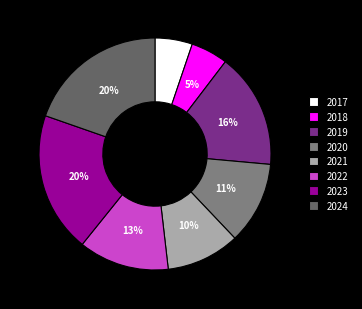

The 2019 slice represents 4% of the pie. True or false?

False